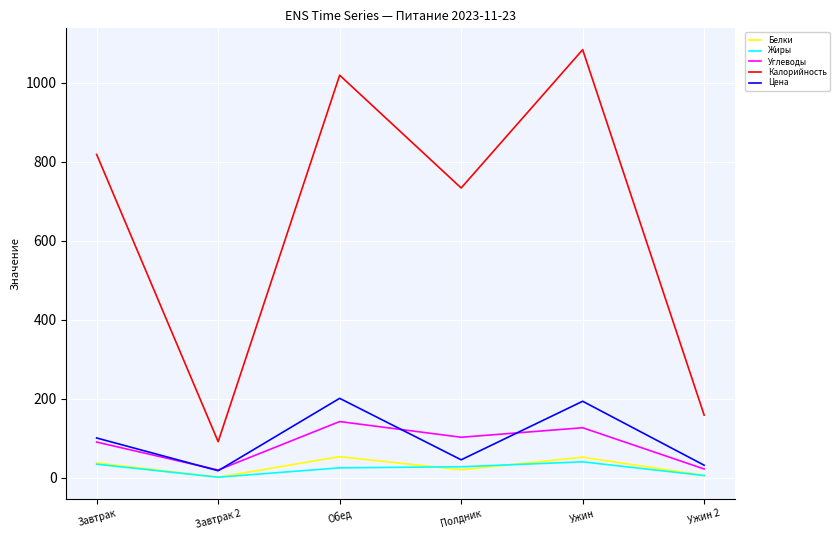

True or false: Белки and Калорийность intersect in this chart.

False